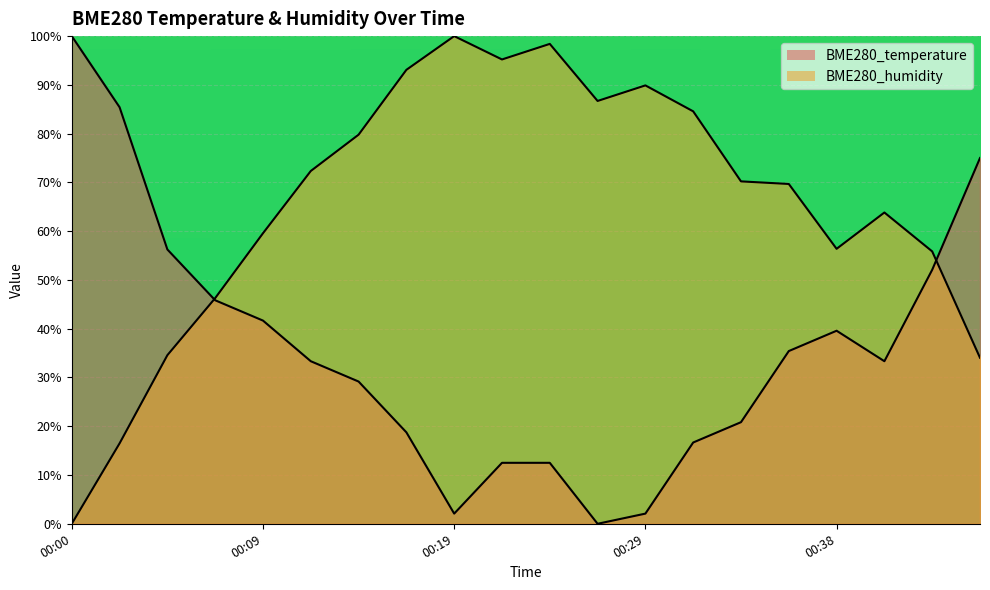

Which category has the highest value in the BME280_temperature series?

00:00